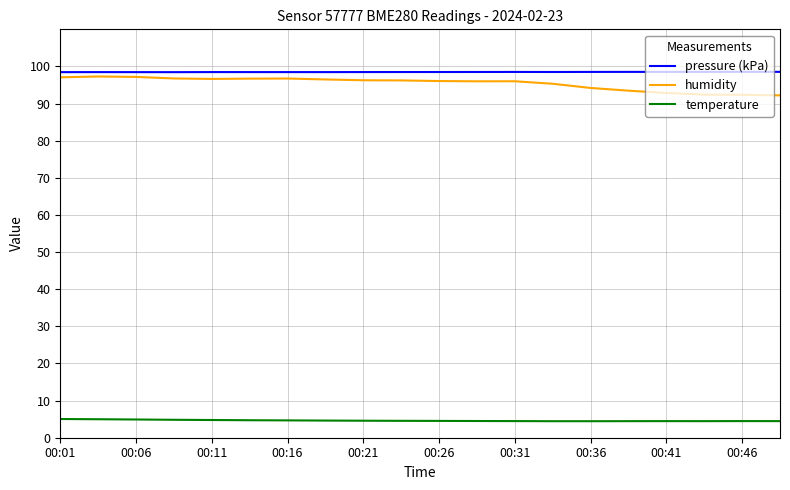

What is the lowest value of the humidity series?

92.2